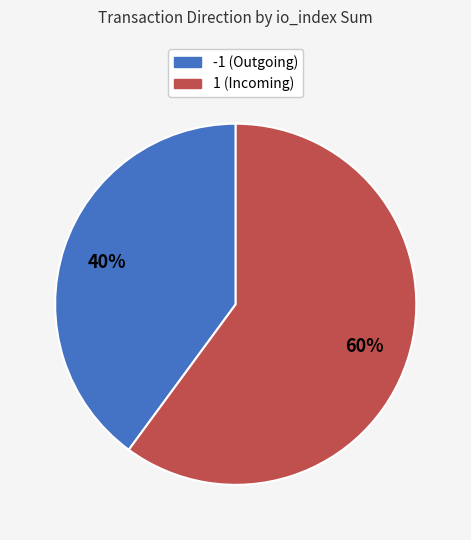

Which category has the smallest portion of the pie?

-1